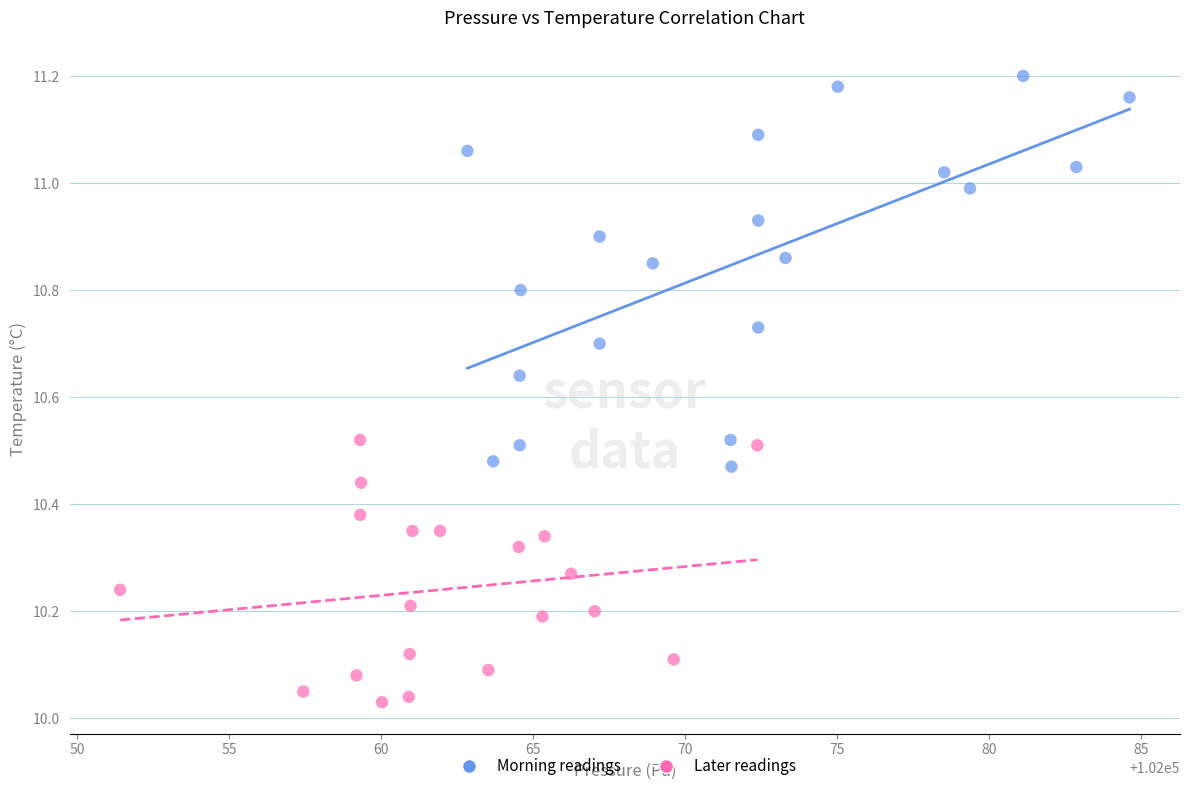

Which series contains the highest Y value?

Morning readings